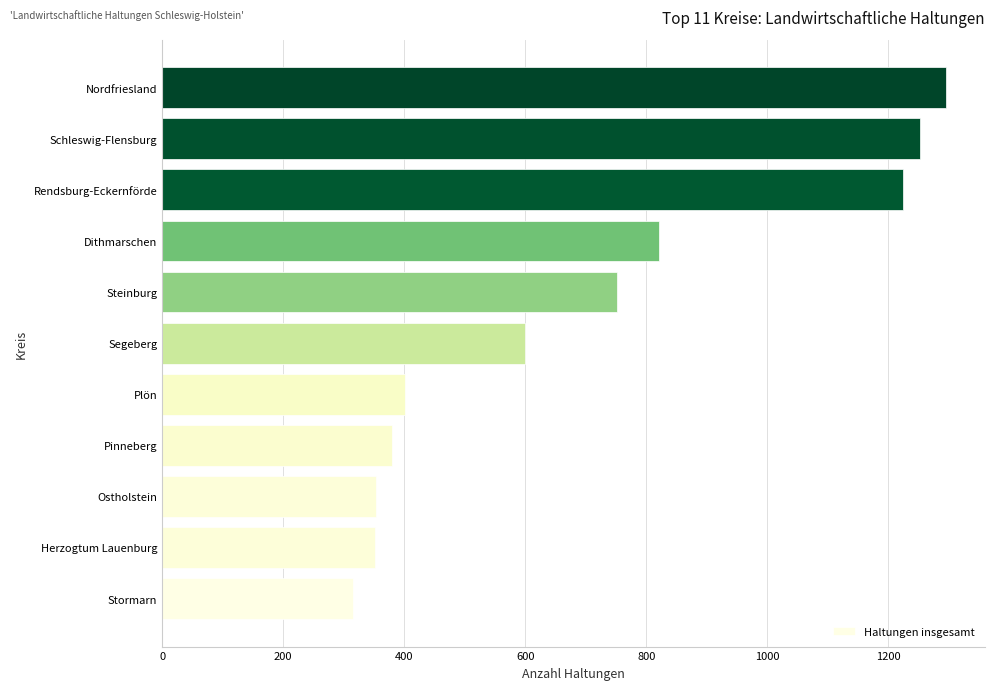

Approximately how many times larger is the value at Schleswig-Flensburg compared to Pinneberg?

3.3